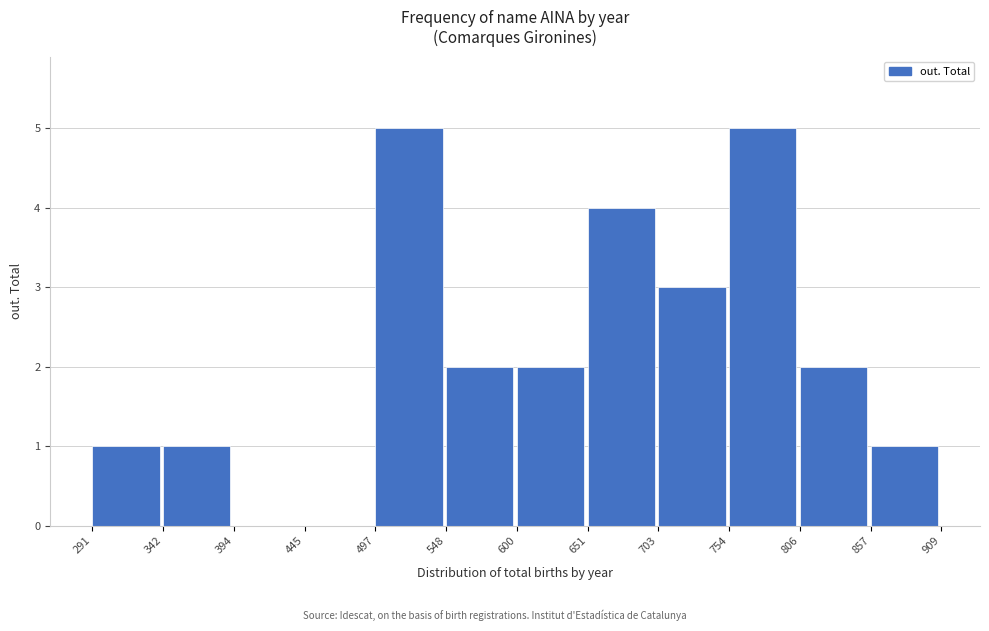

Reading left to right, transcribe this chart: for each bar, give the range it covers on the x-axis and its height. The values are not printed on the chart, so give them approximately, as read against the axis.

291 to 342: 1
342 to 394: 1
394 to 445: 0
445 to 497: 0
497 to 548: 5
548 to 600: 2
600 to 651: 2
651 to 703: 4
703 to 754: 3
754 to 806: 5
806 to 857: 2
857 to 909: 1